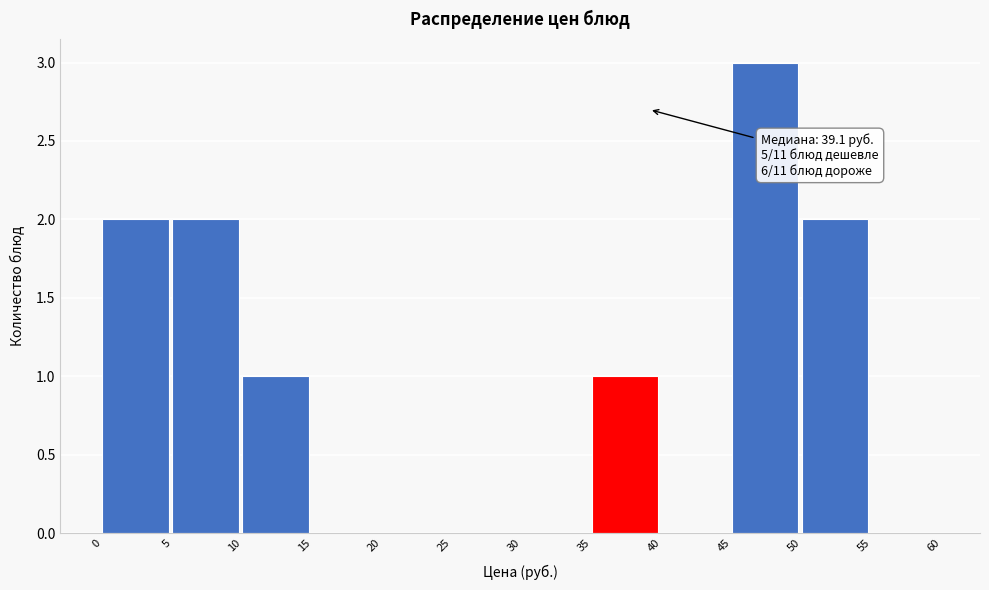

Which range on the x-axis has the tallest bar?

45 to 50